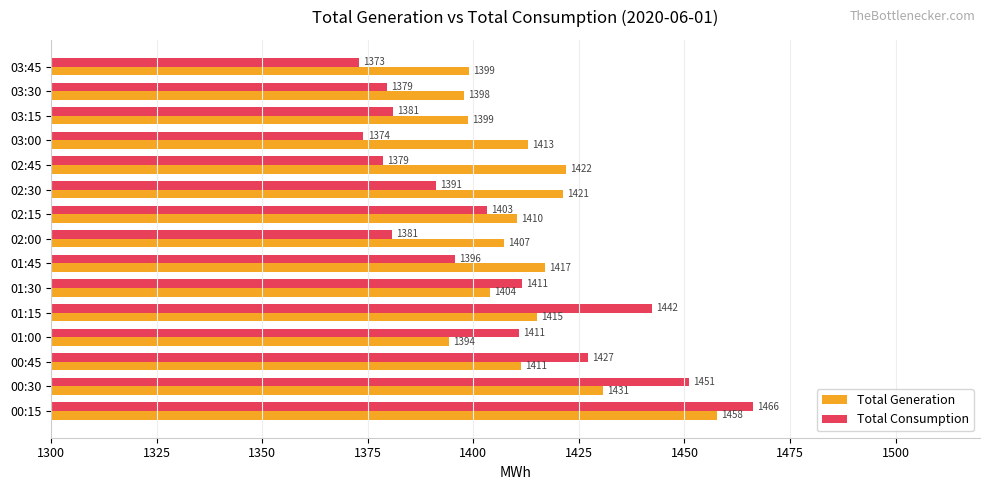

Which category has the highest value across all series?

00:15